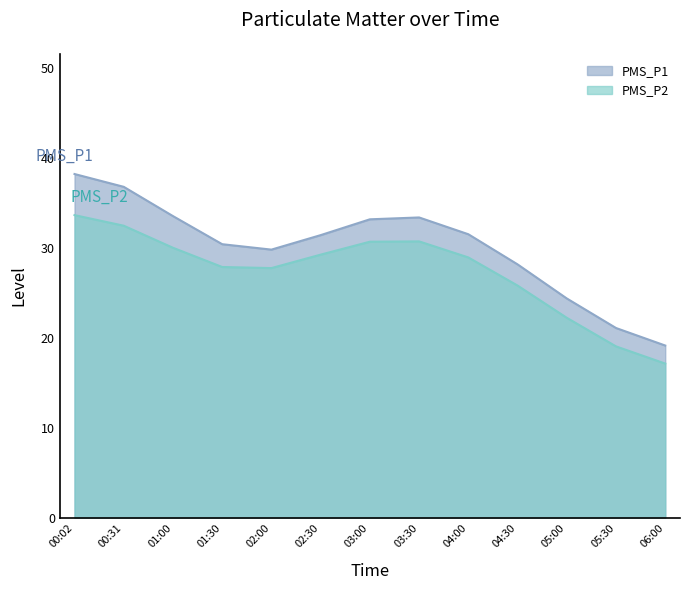

Which series changed the most between 01:30 and 03:30?

PMS_P1